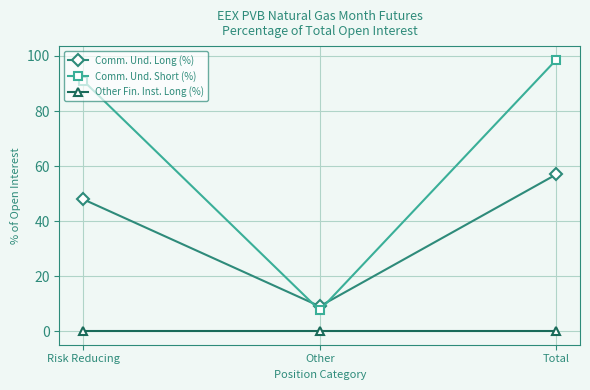

Which series has the widest spread of values?

Comm. Und. Short (%)